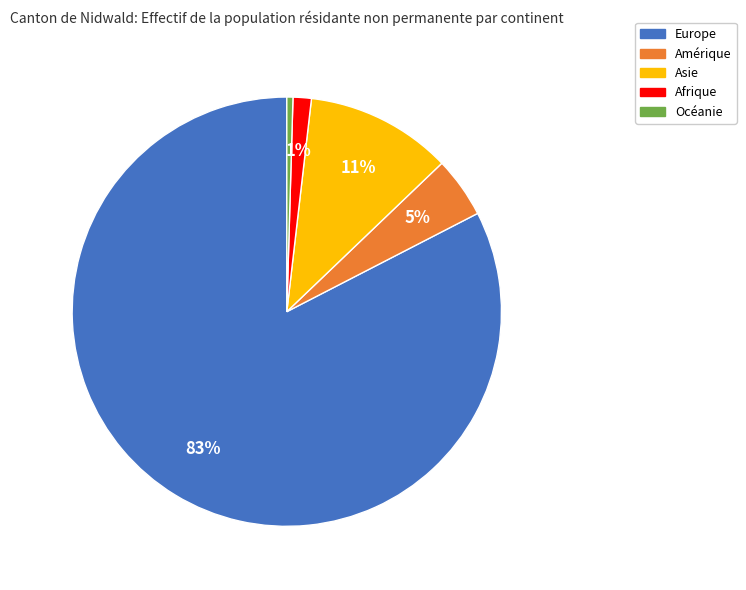

Which slice represents more than half of the pie?

Europe